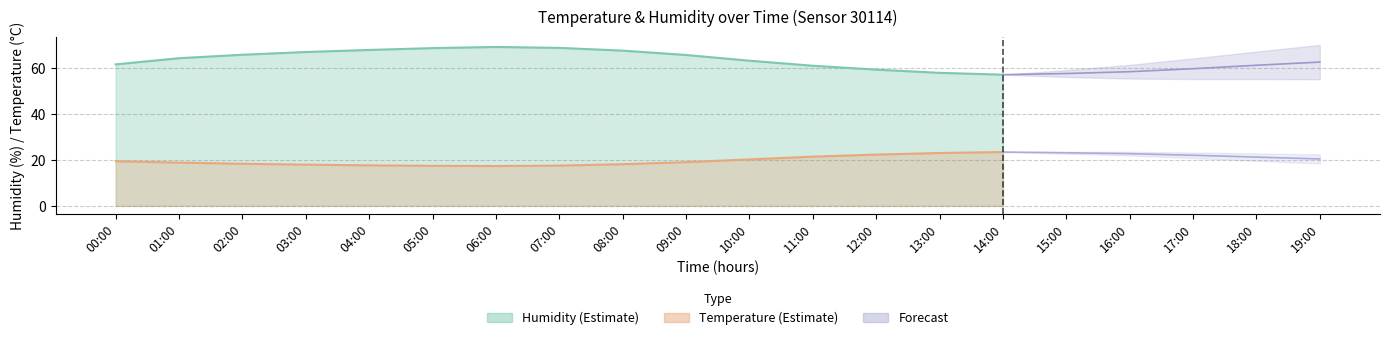

Is it true that temperature equals 17.6 at 07:00?

True